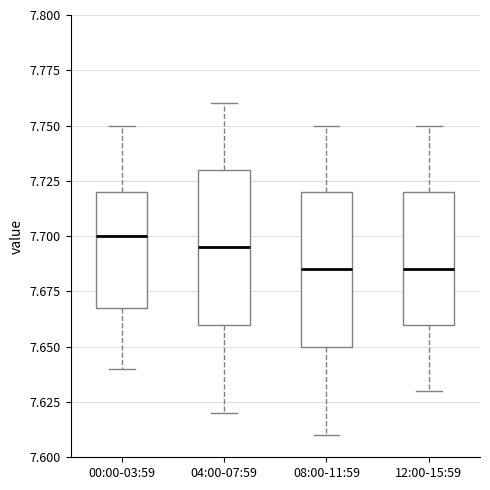

Reading left to right, transcribe this box plot: for each box, give where its median line is, the range the box spans, and where its two whiskers end, as read against the y-axis. The values are not printed on the chart, so give them approximately, as read against the axis.

00:00-03:59: median 7.700, box 7.670 to 7.720, whiskers 7.640 to 7.750
04:00-07:59: median 7.695, box 7.660 to 7.730, whiskers 7.620 to 7.760
08:00-11:59: median 7.685, box 7.650 to 7.720, whiskers 7.610 to 7.750
12:00-15:59: median 7.685, box 7.660 to 7.720, whiskers 7.630 to 7.750